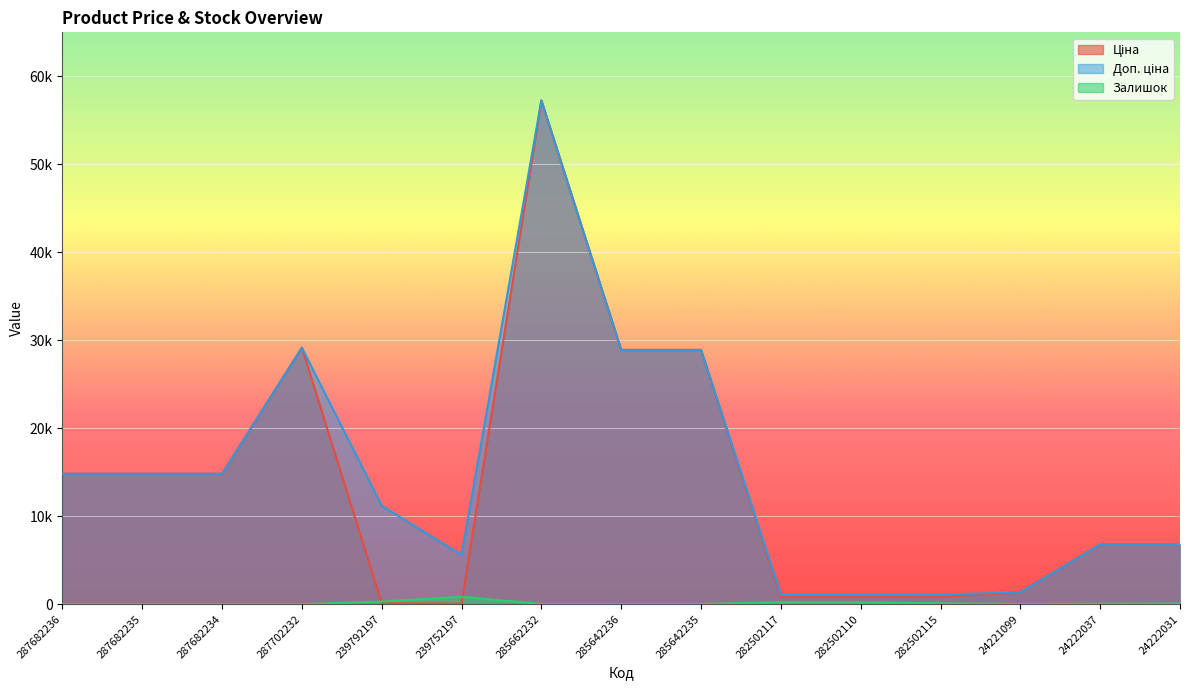

True or false: Доп. ціна and Залишок cross at least once.

False